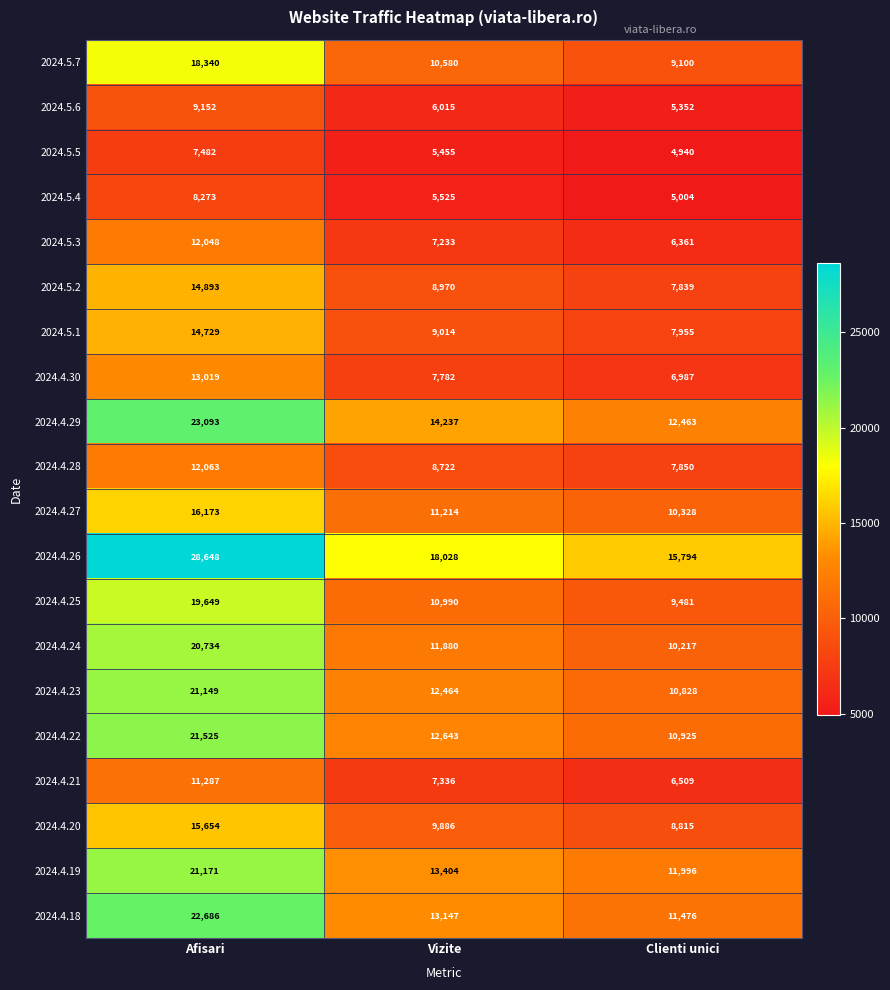

At which label does 2024.4.30 first exceed 7782?

Afisari